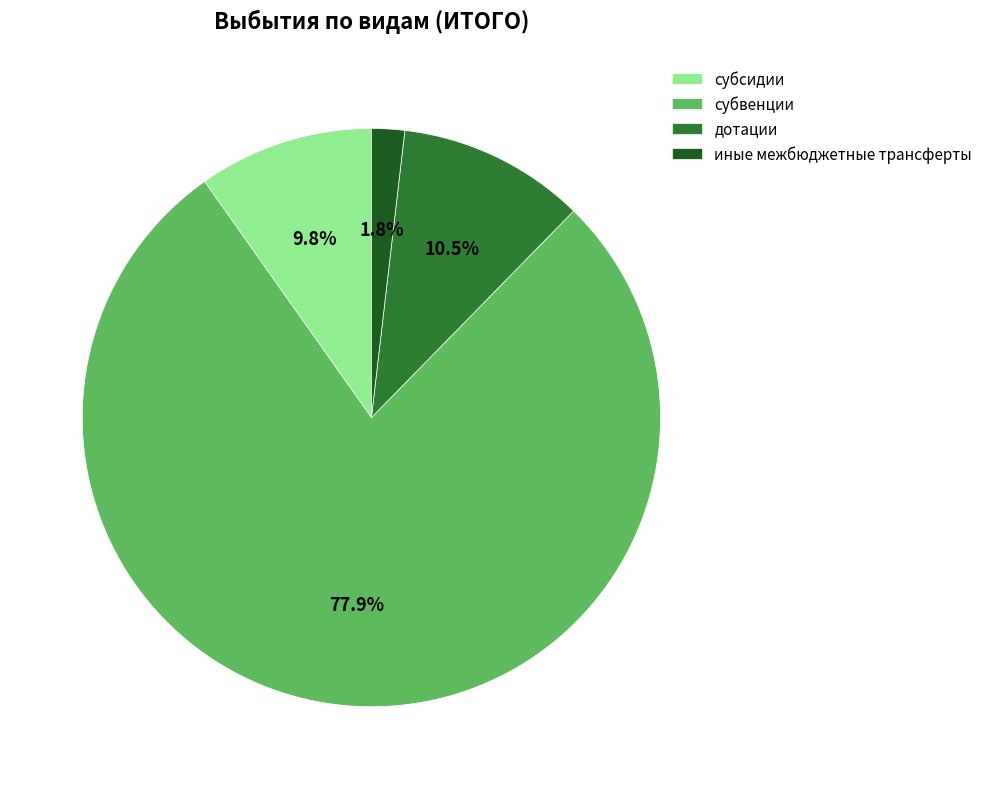

To the nearest percent, what is the difference between the largest and smallest slice percentages?

76%